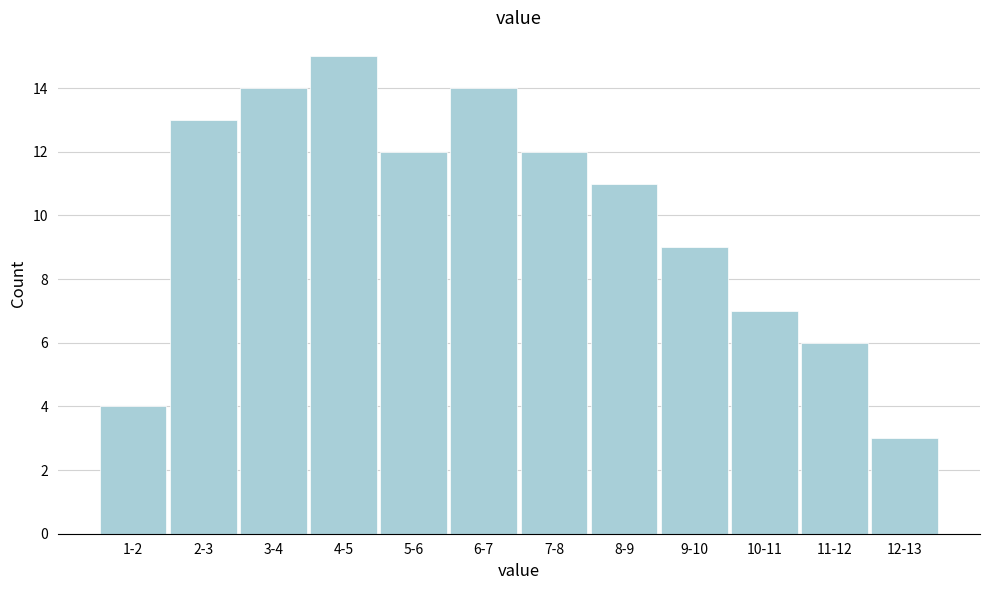

Reading left to right, extract all data points from this chart.

1-2=4	2-3=13	3-4=14	4-5=15	5-6=12	6-7=14	7-8=12	8-9=11	9-10=9	10-11=7	11-12=6	12-13=3